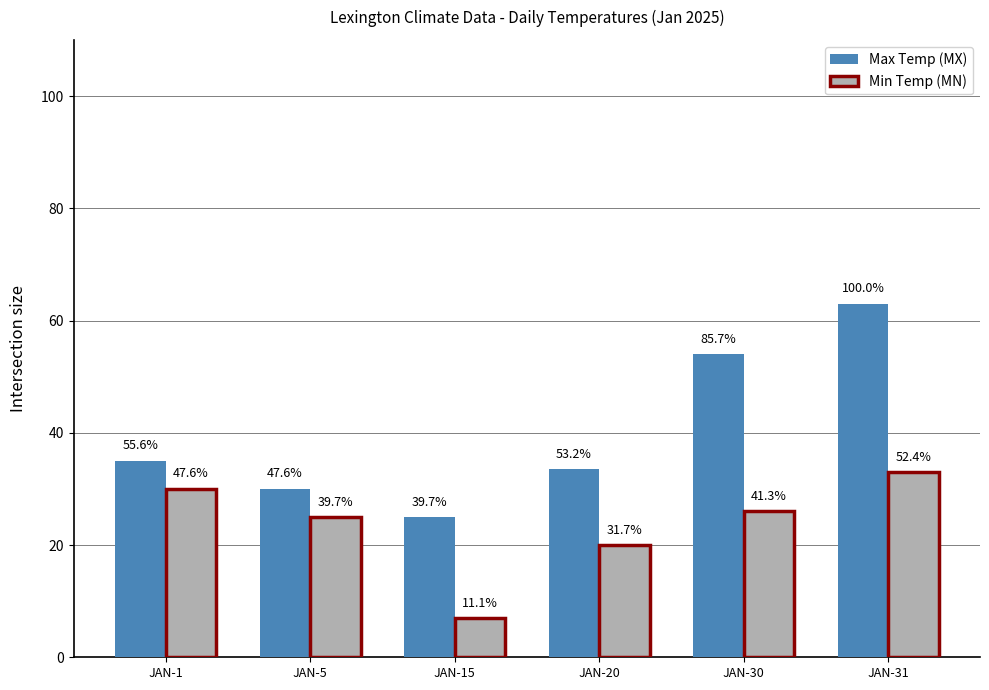

At which label does Min Temp (MN) reach its peak?

JAN-31